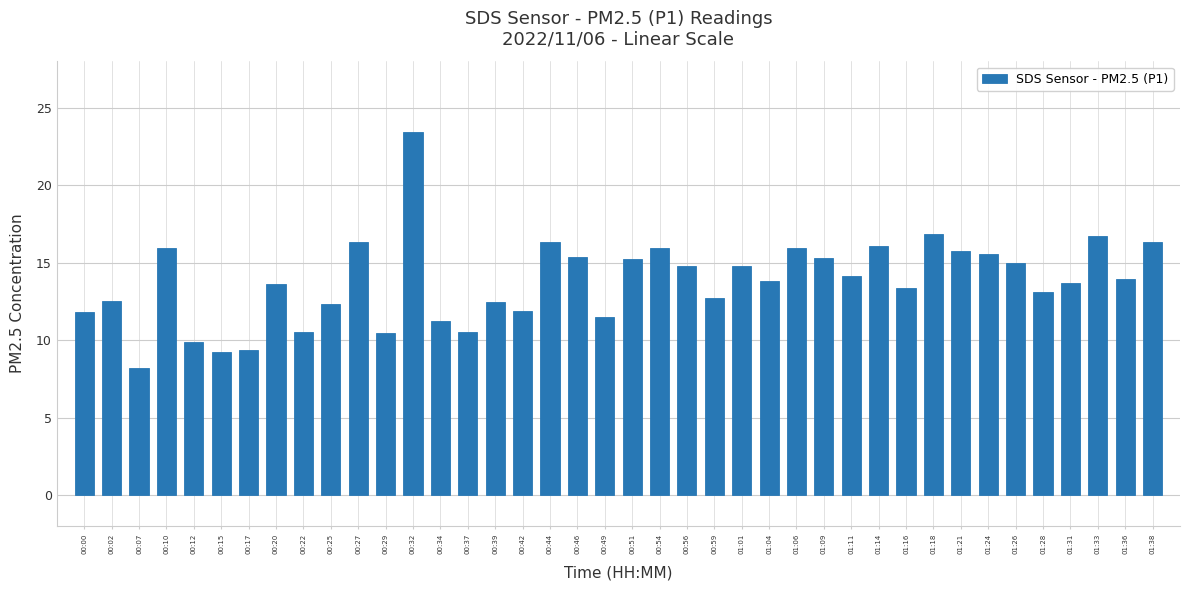

Does the chart contain any negative values?

No